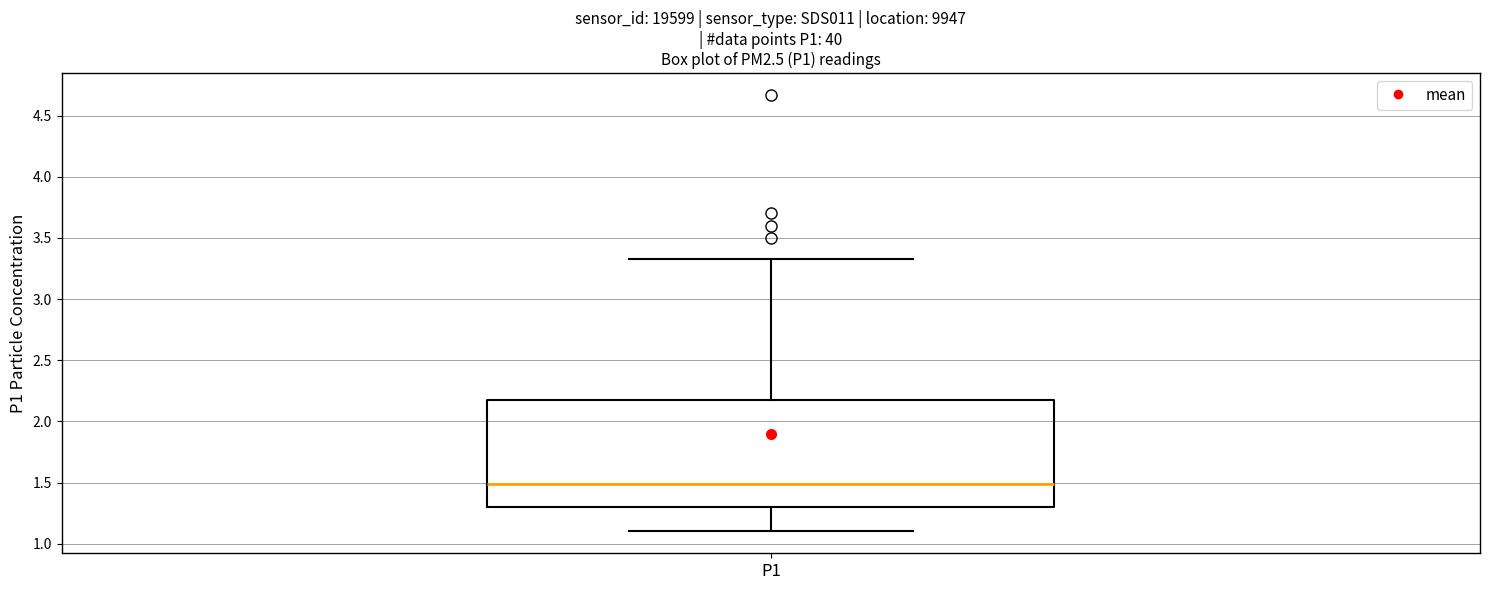

Read this box plot against the y-axis: the position of the median line, the range covered by the box, and the ends of both whiskers. The values are not printed on the chart, so give them approximately, as read against the axis.

median 1.50, box 1.30 to 2.20, whiskers 1.10 to 3.35